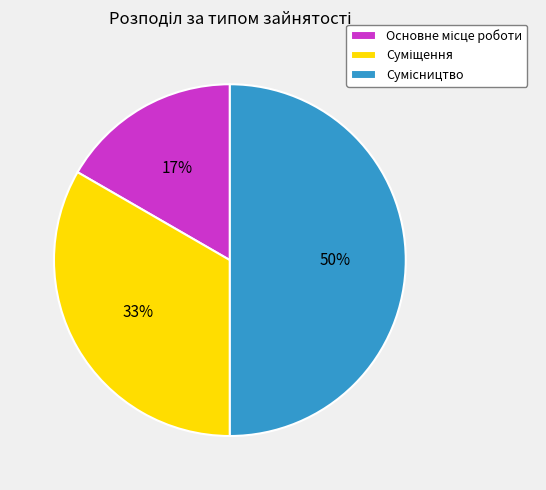

To the nearest percent, what is the difference between the largest and smallest slice percentages?

33%